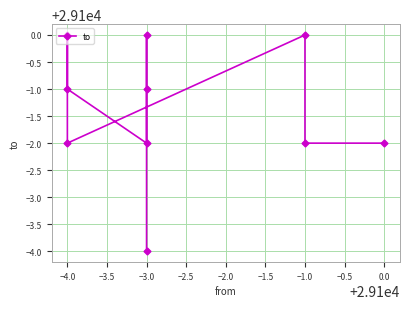

What is the difference between the values at −4.0 and −3.0?

4